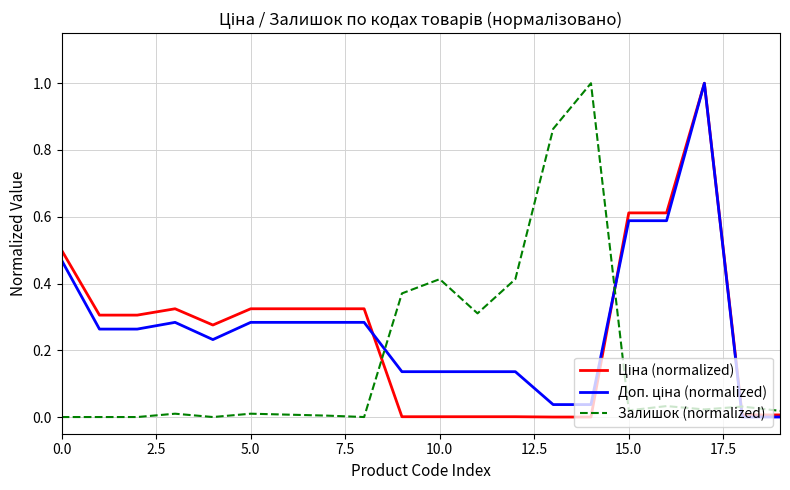

At which category does the chart reach its peak across all series?

17